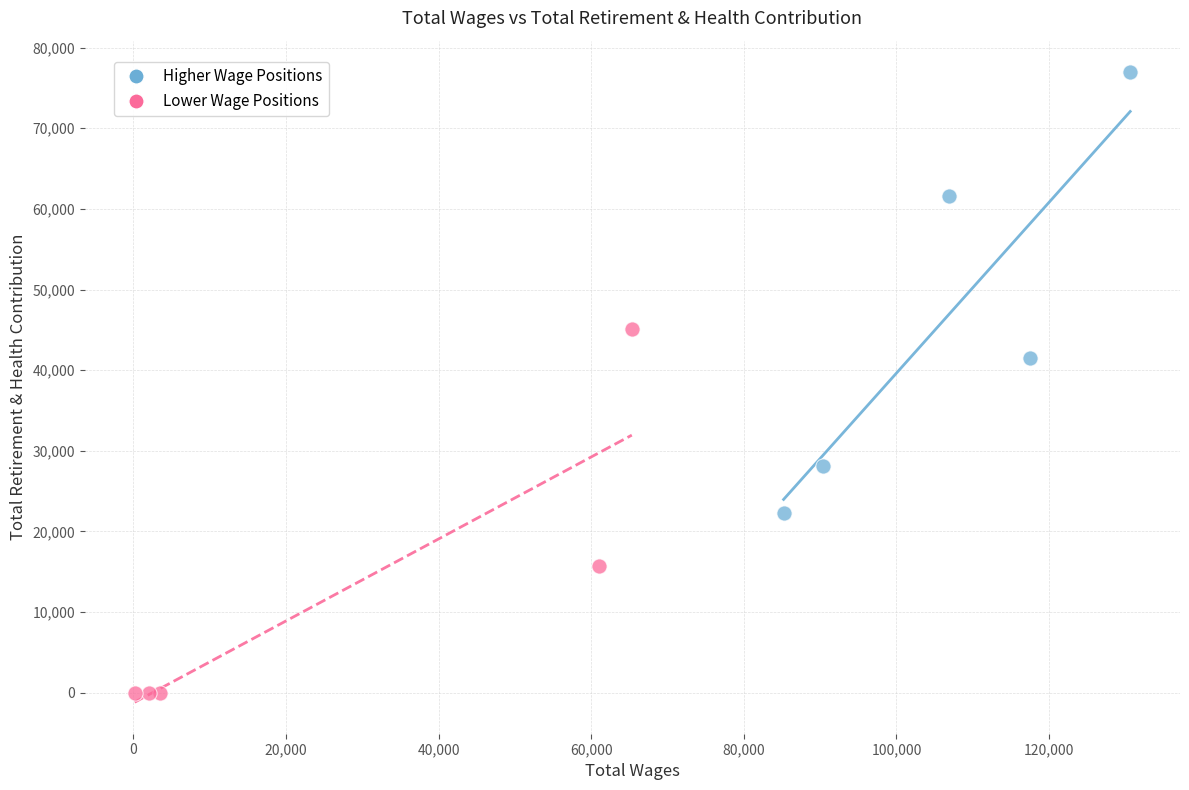

Which series reaches the maximum Y coordinate?

Higher Wage Positions